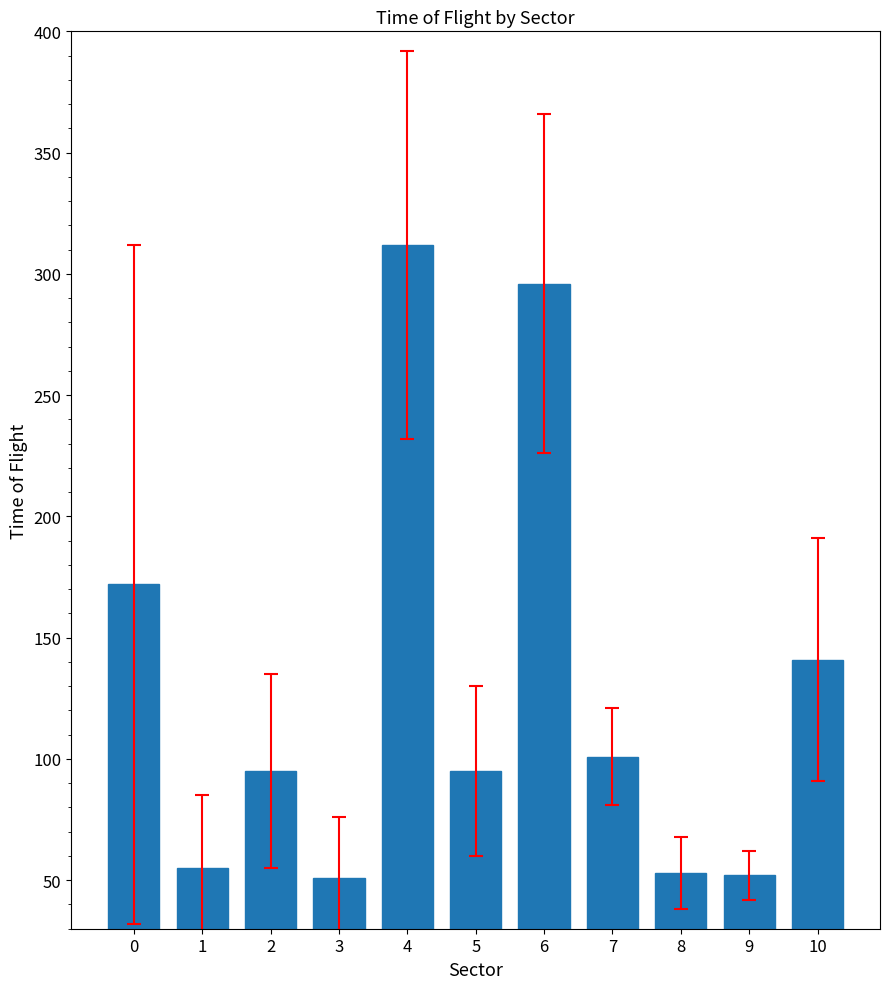

Is it true that the value at 4 is 445?

False